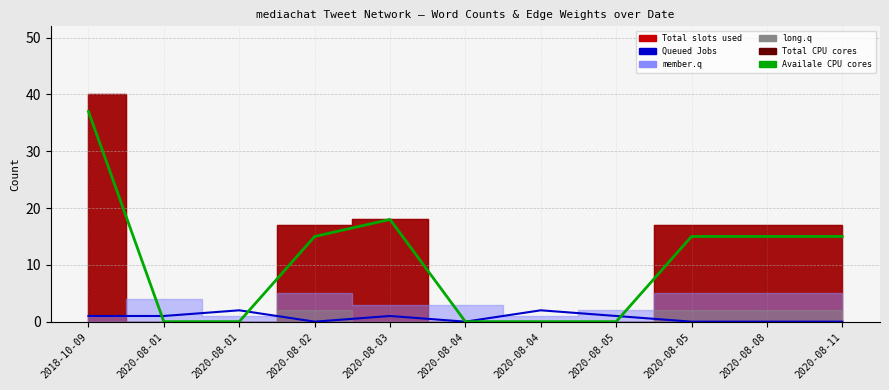

Reading left to right, transcribe all the data shown in this chart.

Queued Jobs: 2018-10-09=1	2020-08-01=1	2020-08-01=2	2020-08-02=0	2020-08-03=1	2020-08-04=0	2020-08-04=2	2020-08-05=1	2020-08-05=0	2020-08-08=0	2020-08-11=0
Availale CPU cores: 2018-10-09=37	2020-08-01=0	2020-08-01=0	2020-08-02=15	2020-08-03=18	2020-08-04=0	2020-08-04=0	2020-08-05=0	2020-08-05=15	2020-08-08=15	2020-08-11=15